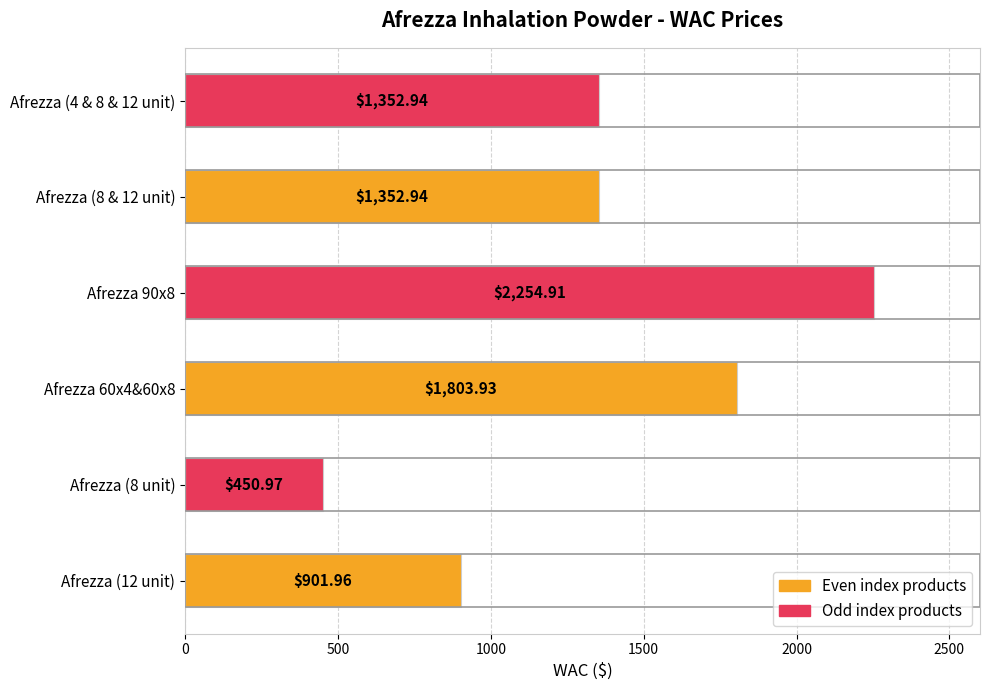

What is the average value?

1352.9